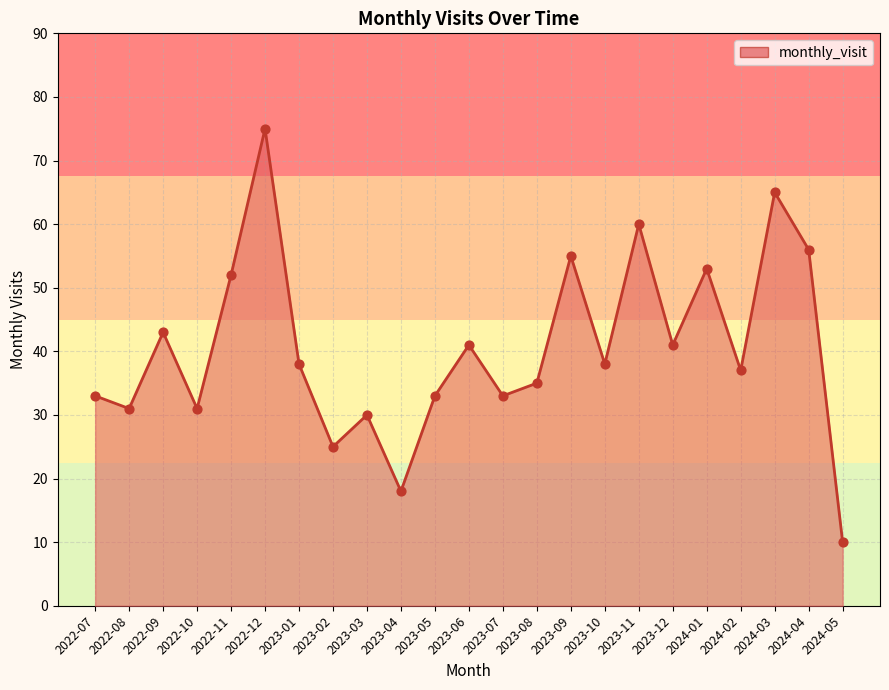

Between 2023-02 and 2023-05, which is larger?

2023-05